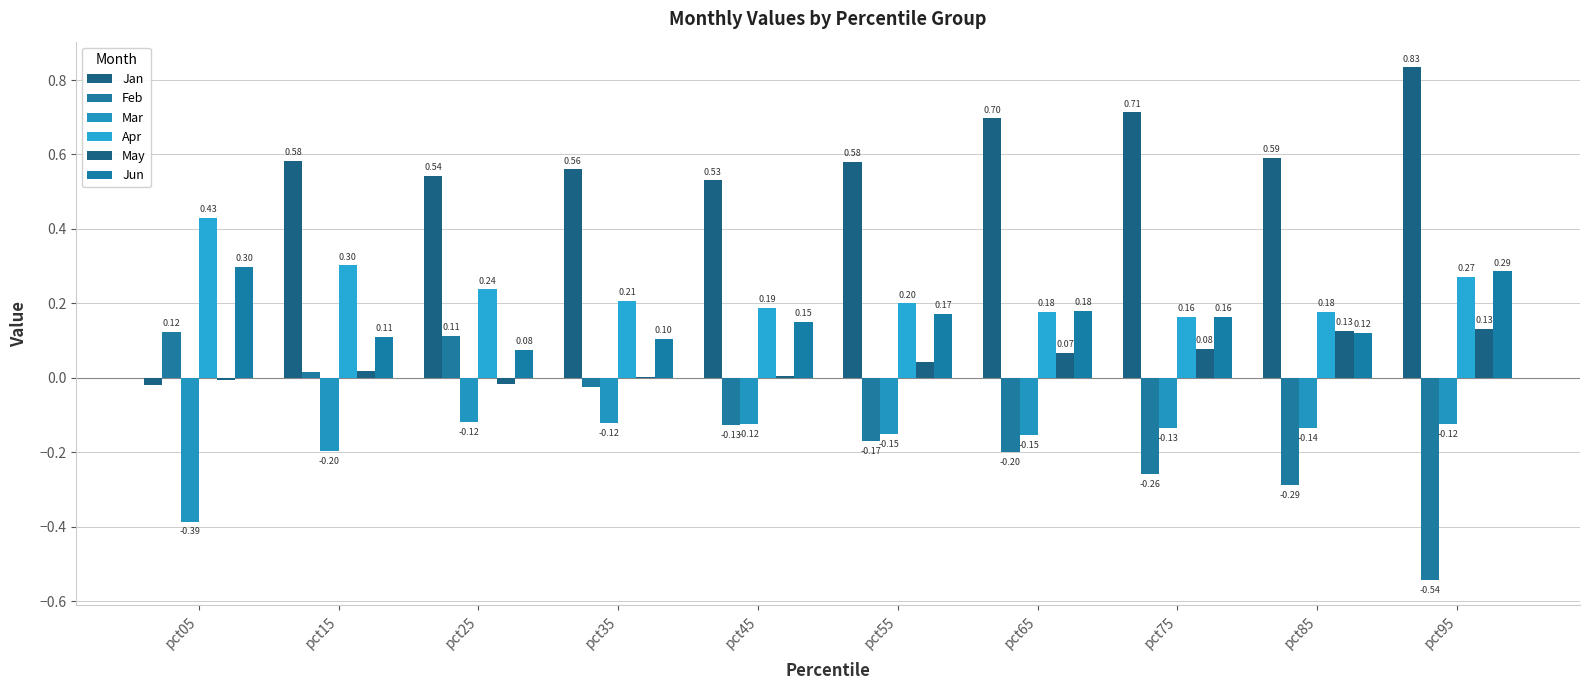

The value of Jan at pct35 is 0.6. True or false?

True